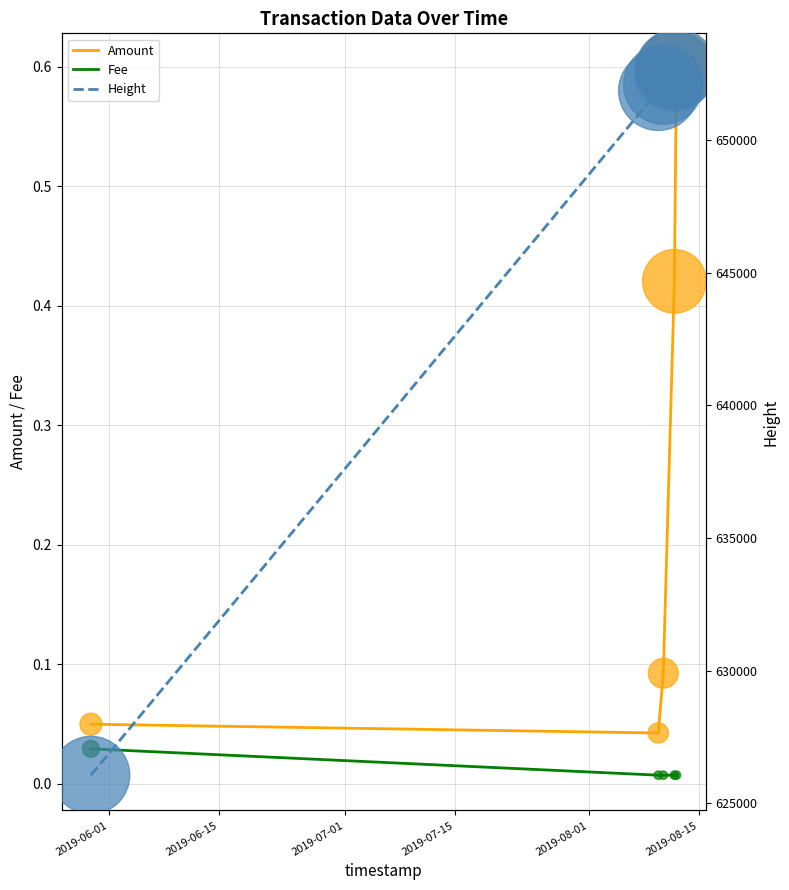

Which series has the largest total across all categories?

Height